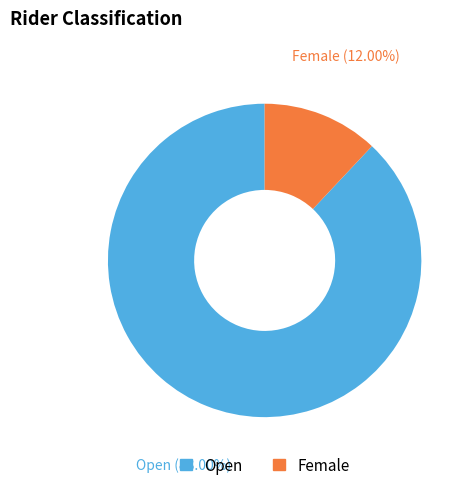

Approximately how many times larger is the value at Female compared to Open?

0.1